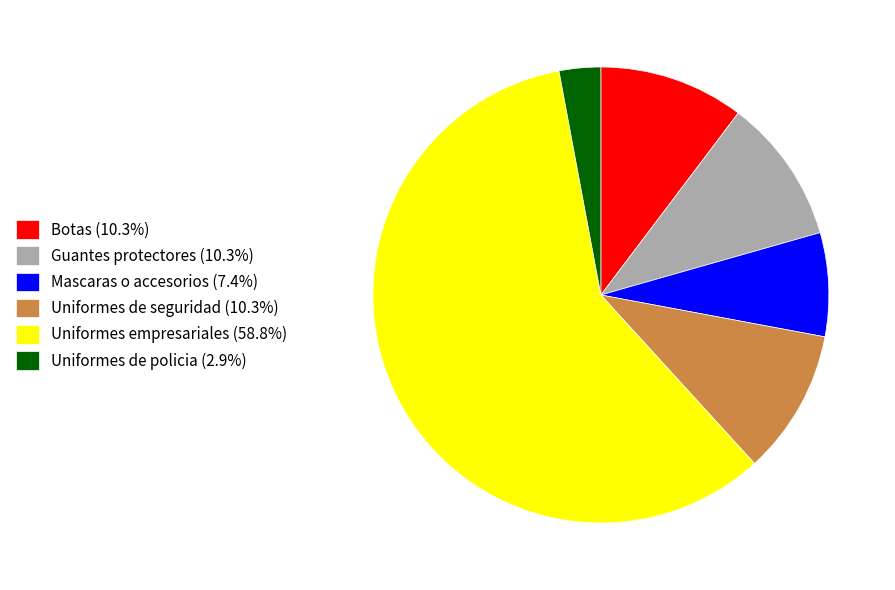

Do Botas and Guantes protectores together represent more than half of the pie?

No